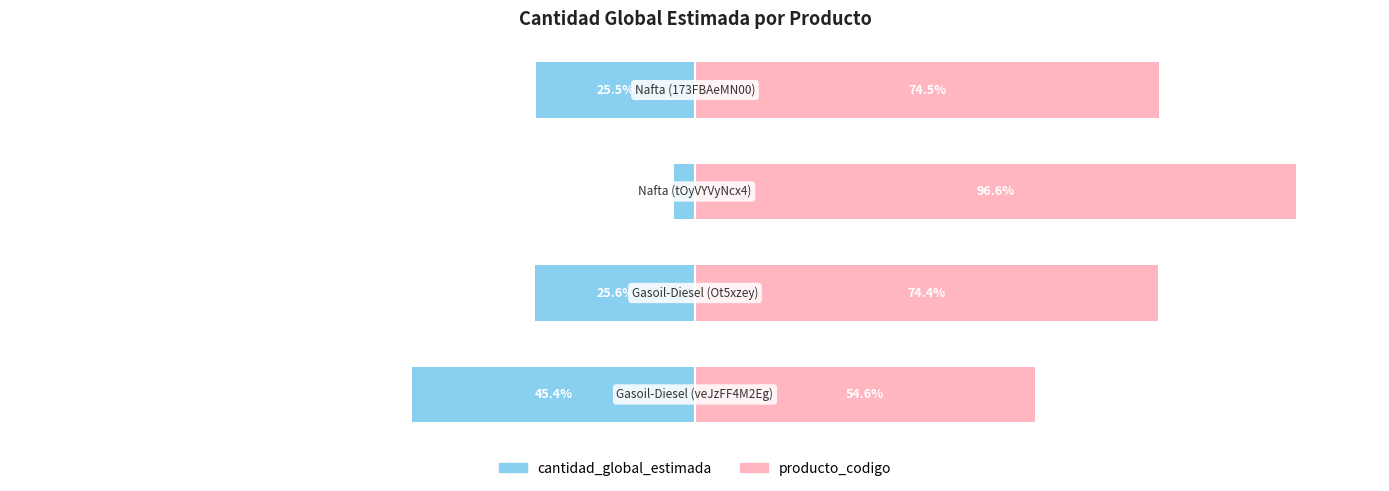

Rank the series by their maximum value, from lowest to highest.

cantidad_global_estimada, producto_codigo